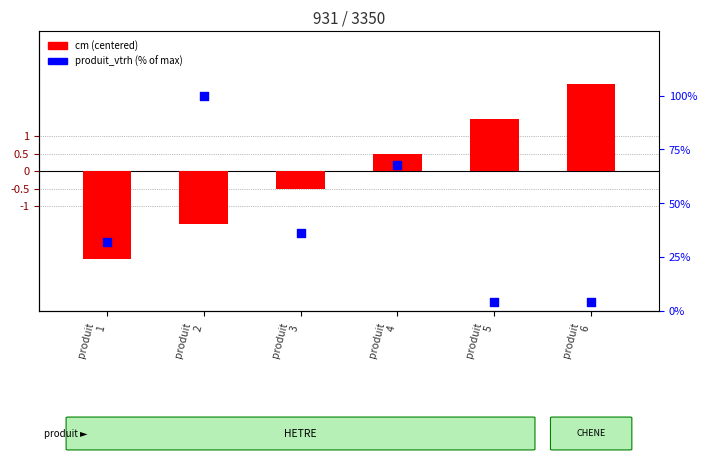

Which series has the largest Y range (max minus min)?

produit_vtrh (% of max)